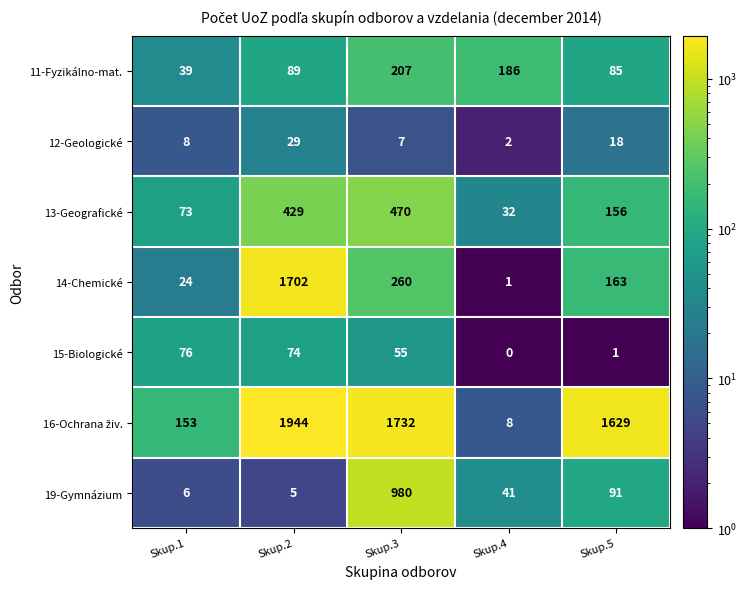

What is the difference between the maximum and minimum values in the 12-Geologické series?

27